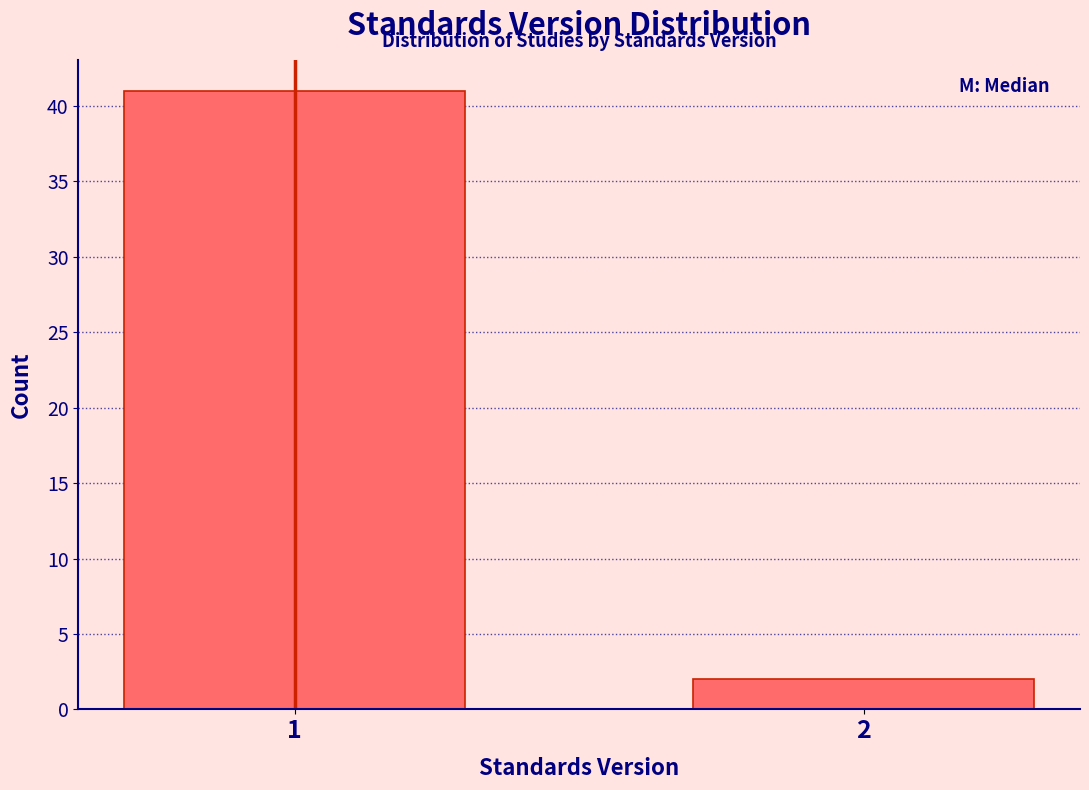

Reading right to left, transcribe all the data shown in this chart.

2=2	1=41